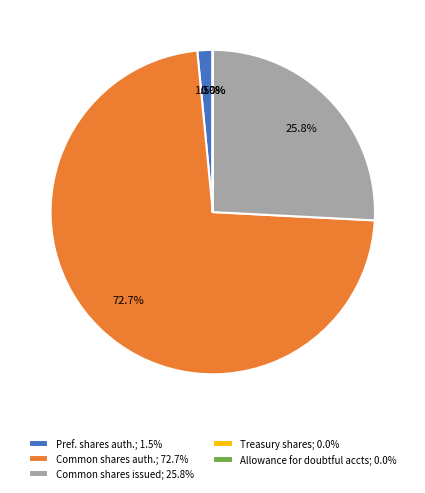

Which has a higher value, Pref. shares auth.; 1.5% or Common shares issued; 25.8%?

Common shares issued; 25.8%